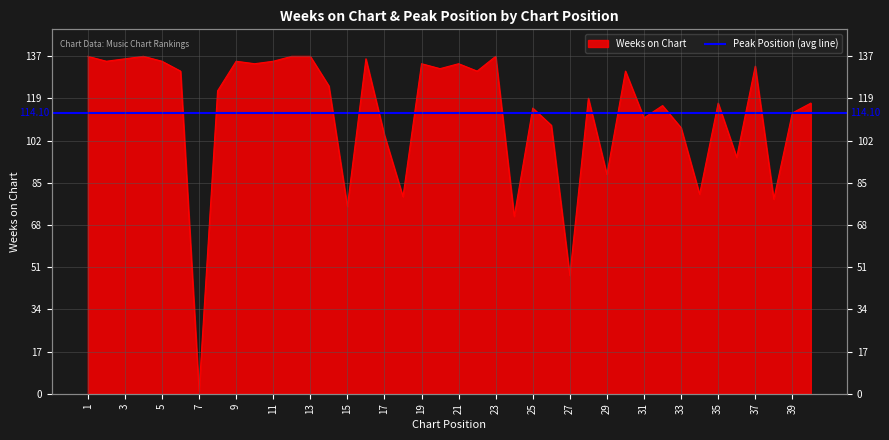

Which has a higher value, 20 or 32?

20